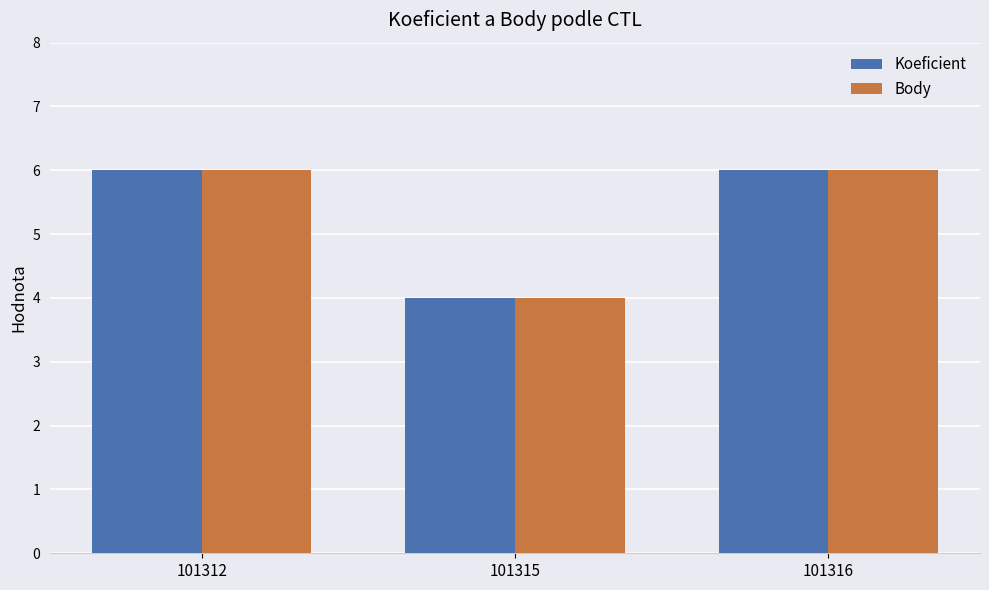

At which label does Body reach its minimum?

101315